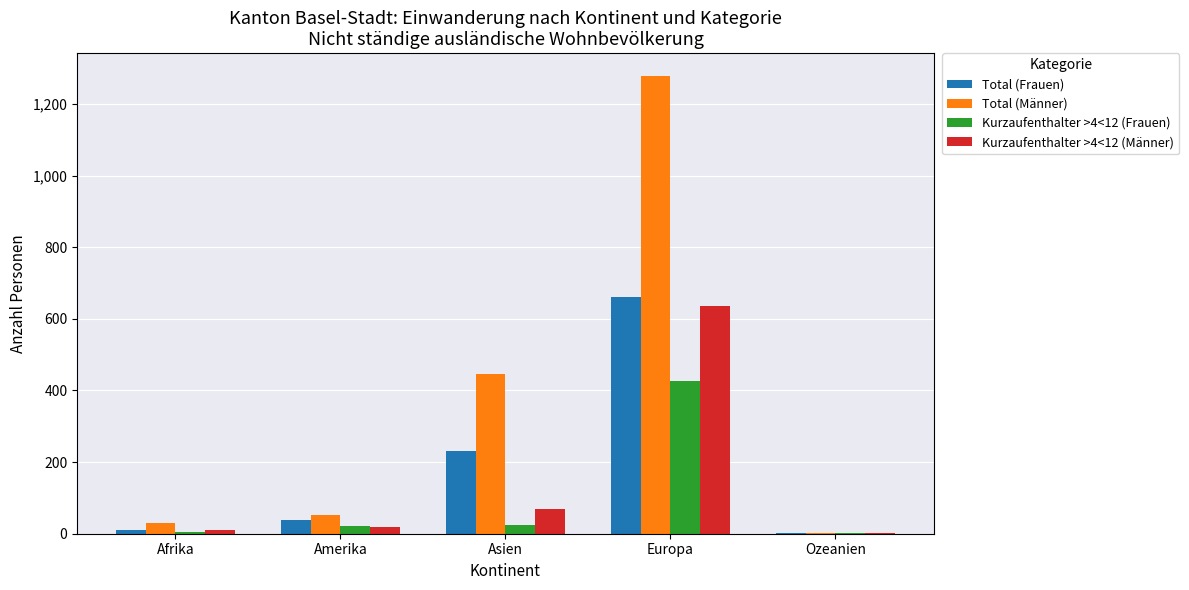

At which category is the sum across all series the highest?

Europa